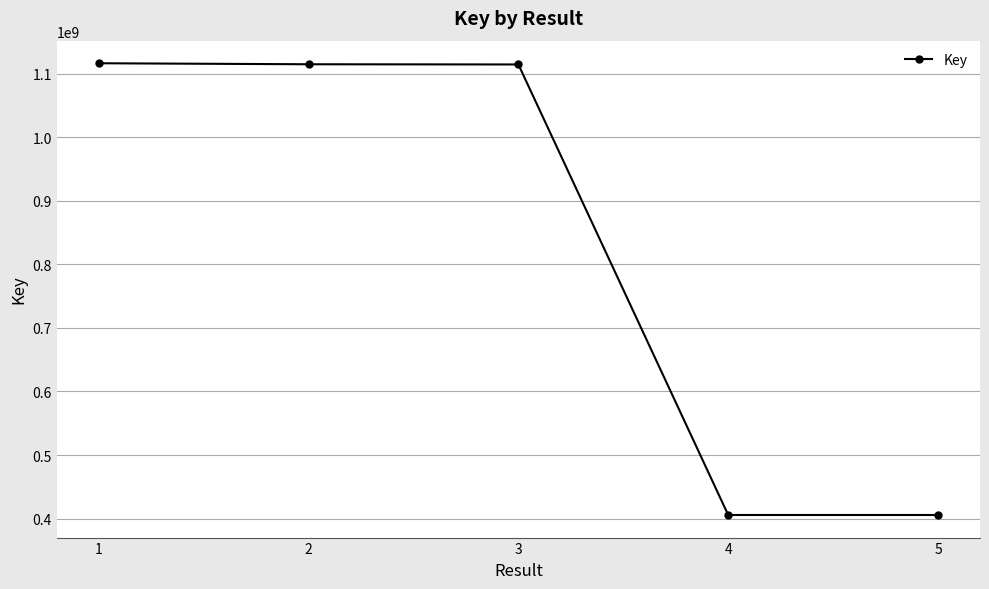

The chart shows a value of 676201677 at 4. True or false?

False